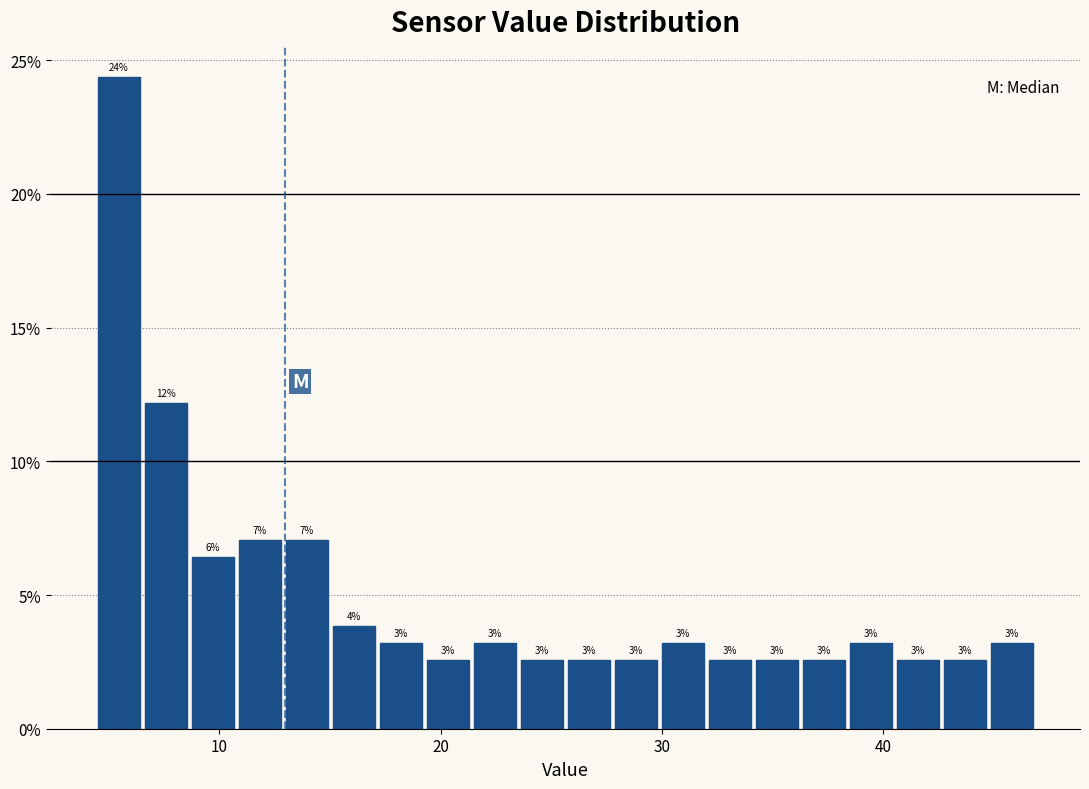

Around what value on the x-axis is the tallest bar? Give the approximate position of its centre, as read against the axis.

5